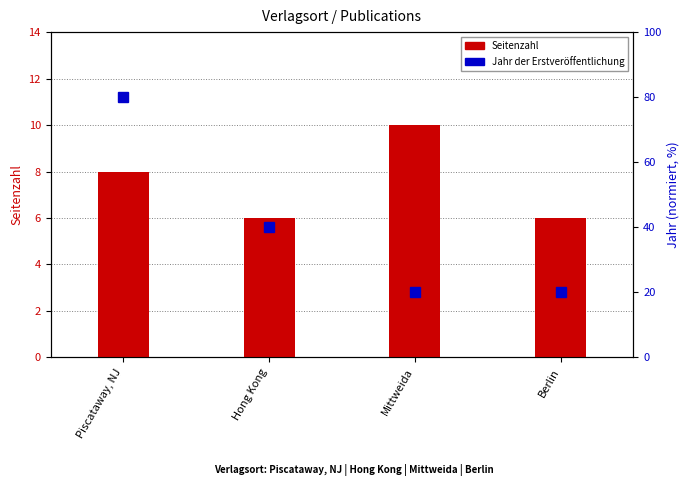

Where is the data nearest to the value 8?

Piscataway, NJ